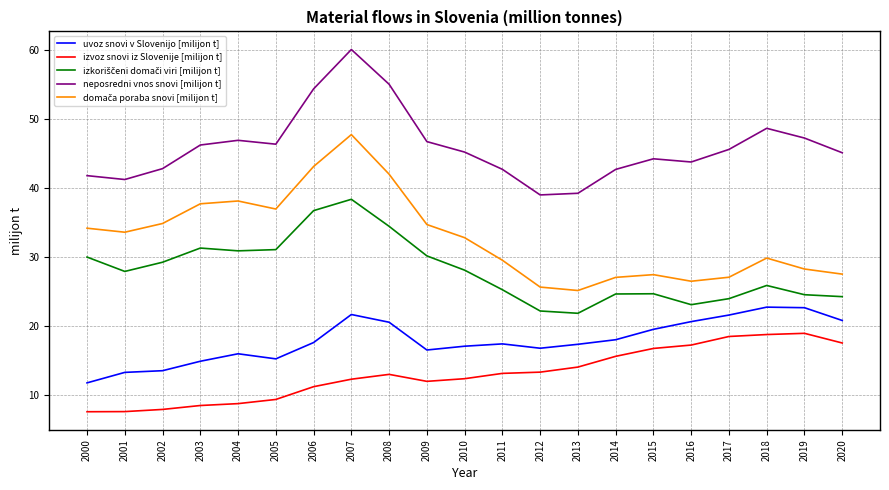

Is it true that neposredni vnos snovi [milijon t] equals 55.0 at 2008?

True